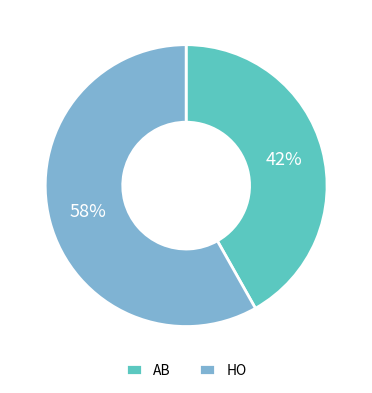

To the nearest percent, what is the difference between the HO and AB slice percentages?

16%